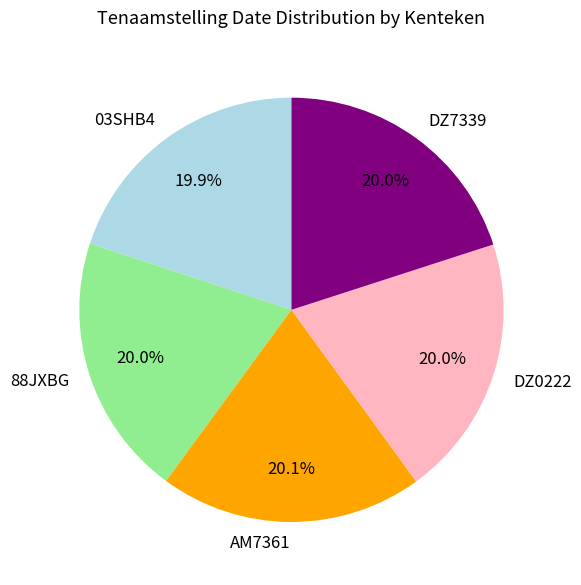

To the nearest percent, what portion does DZ0222 represent?

20%